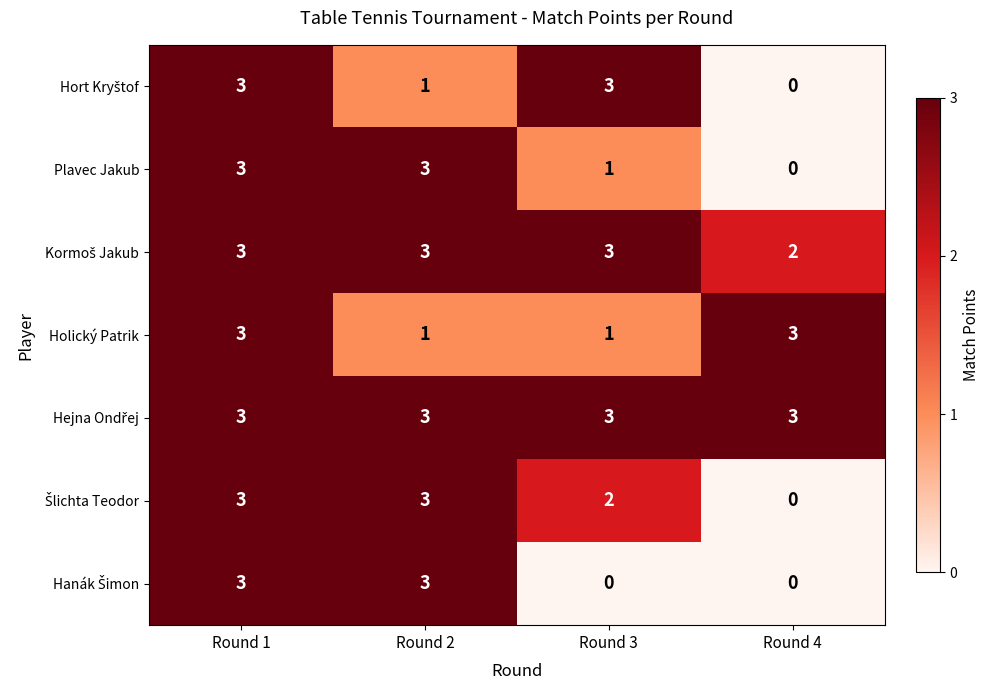

Count the Plavec Jakub values in the range 1 to 3.

3